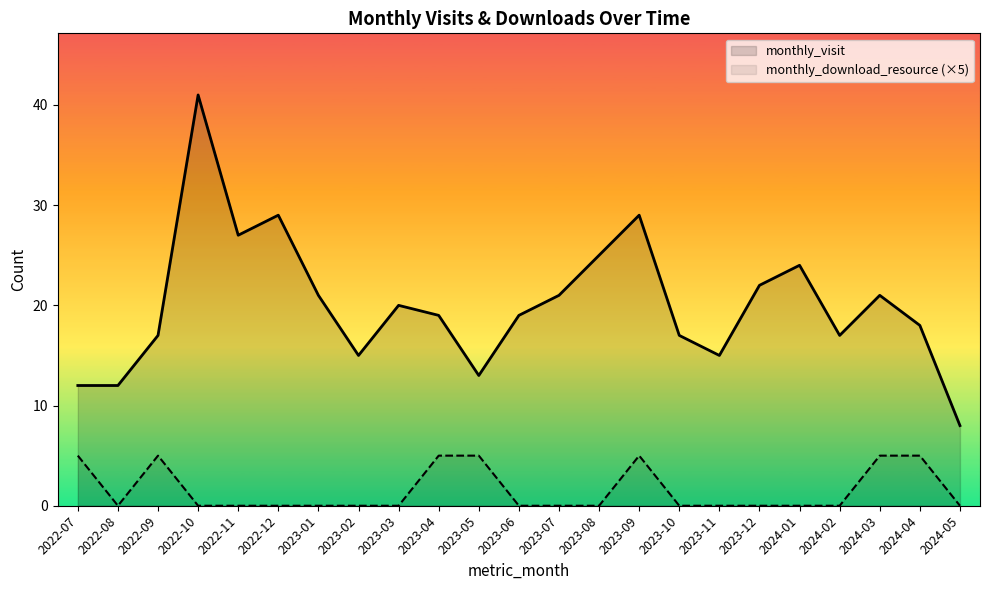

What is the sum of all monthly_visit values?

462